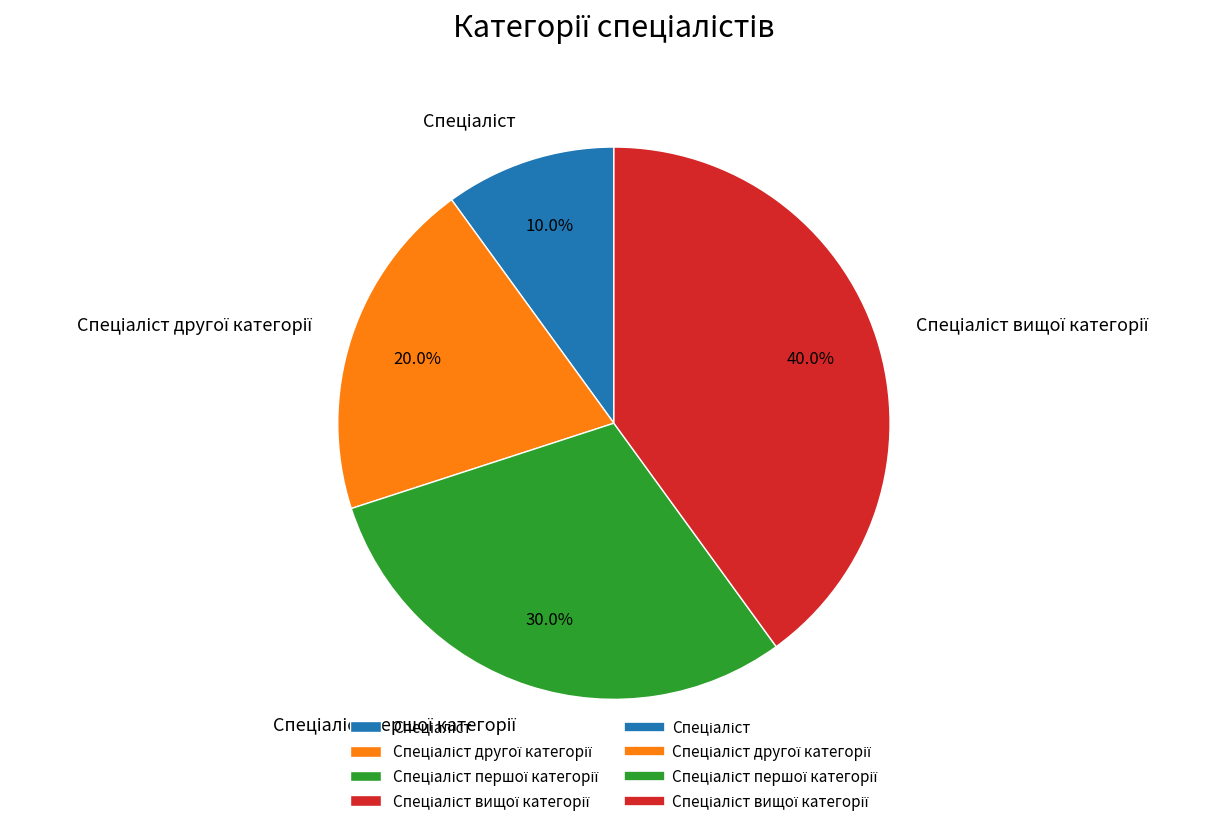

Is there a majority slice in this chart?

No